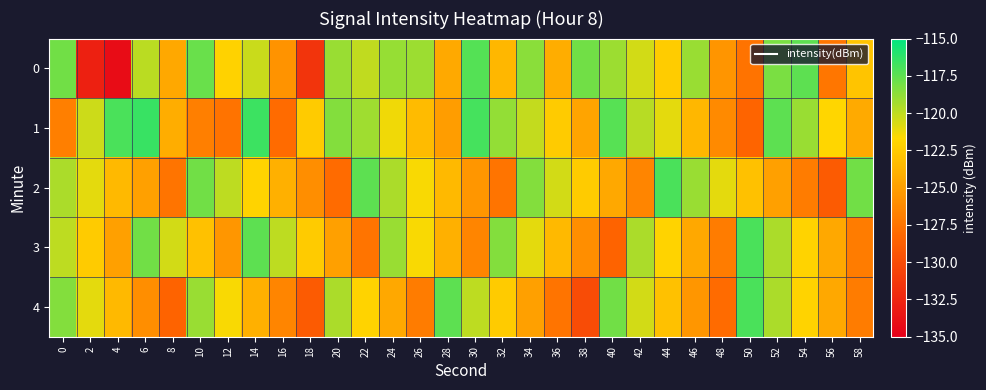

Reading left to right, list all the values displayed in this chart.

0: 0=-118.0	2=-132.8	4=-134.1	6=-119.9	8=-124.5	10=-117.8	12=-122.1	14=-120.2	16=-125.6	18=-131.5	20=-119.1	22=-120.0	24=-118.9	26=-119.1	28=-124.4	30=-117.2	32=-123.6	34=-118.6	36=-124.2	38=-118.0	40=-119.1	42=-120.5	44=-122.4	46=-119.0	48=-125.6	50=-127.5	52=-118.3	54=-117.5	56=-127.4	58=-122.9
1: 0=-126.8	2=-120.3	4=-117.0	6=-116.6	8=-124.1	10=-126.8	12=-127.5	14=-116.6	16=-128.0	18=-122.5	20=-118.5	22=-119.2	24=-121.3	26=-123.4	28=-125.1	30=-116.8	32=-118.9	34=-120.1	36=-122.5	38=-124.7	40=-117.3	42=-119.8	44=-121.0	46=-123.6	48=-126.2	50=-128.4	52=-117.5	54=-119.0	56=-121.8	58=-124.3
2: 0=-119.5	2=-121.0	4=-123.5	6=-125.0	8=-127.5	10=-118.0	12=-120.0	14=-122.0	16=-124.0	18=-126.0	20=-128.0	22=-117.5	24=-119.5	26=-121.5	28=-123.5	30=-125.5	32=-127.5	34=-118.5	36=-120.5	38=-122.5	40=-124.5	42=-126.5	44=-117.0	46=-119.0	48=-121.0	50=-123.0	52=-125.0	54=-127.0	56=-129.0	58=-118.0
3: 0=-120.0	2=-122.5	4=-125.0	6=-118.0	8=-120.5	10=-123.0	12=-125.5	14=-117.5	16=-120.0	18=-122.5	20=-125.0	22=-127.5	24=-119.0	26=-121.5	28=-124.0	30=-126.5	32=-118.5	34=-121.0	36=-123.5	38=-126.0	40=-128.5	42=-119.5	44=-122.0	46=-124.5	48=-127.0	50=-117.0	52=-119.5	54=-122.0	56=-124.5	58=-127.0
4: 0=-118.5	2=-121.0	4=-123.5	6=-126.0	8=-128.5	10=-119.0	12=-121.5	14=-124.0	16=-126.5	18=-129.0	20=-119.5	22=-122.0	24=-124.5	26=-127.0	28=-117.5	30=-120.0	32=-122.5	34=-125.0	36=-127.5	38=-130.0	40=-118.0	42=-120.5	44=-123.0	46=-125.5	48=-128.0	50=-117.0	52=-119.5	54=-122.0	56=-124.5	58=-127.0